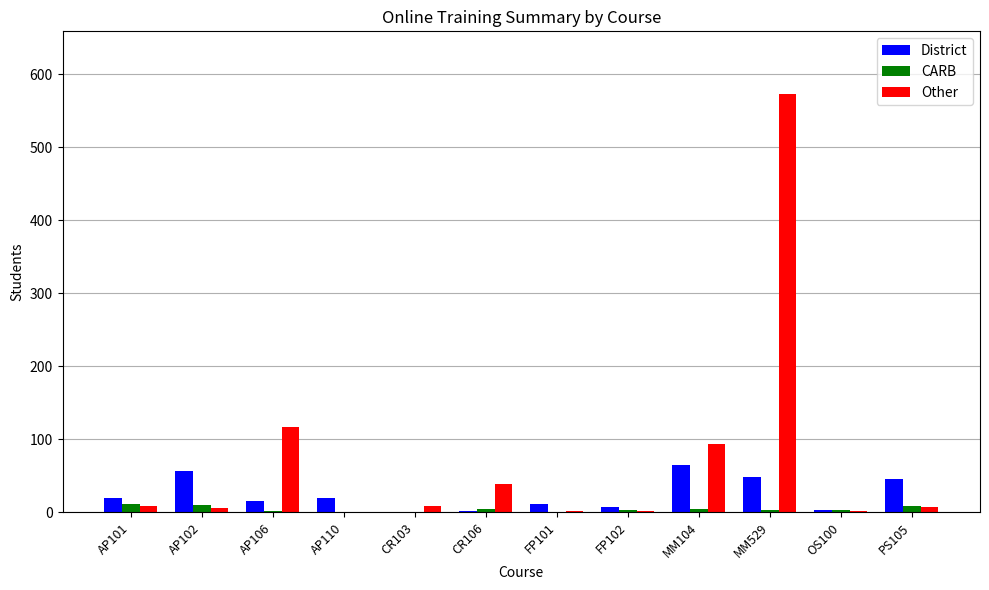

What is the greatest value displayed?

573